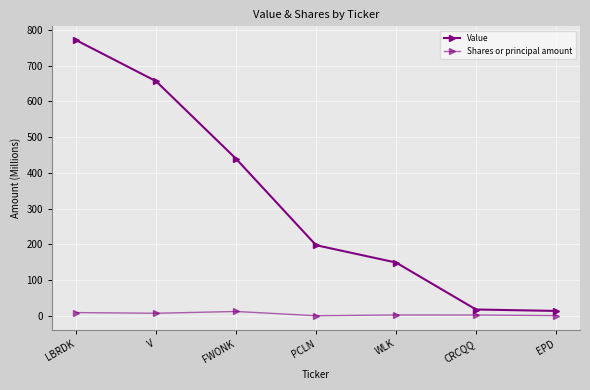

What is the total value across all series at V?

663.5